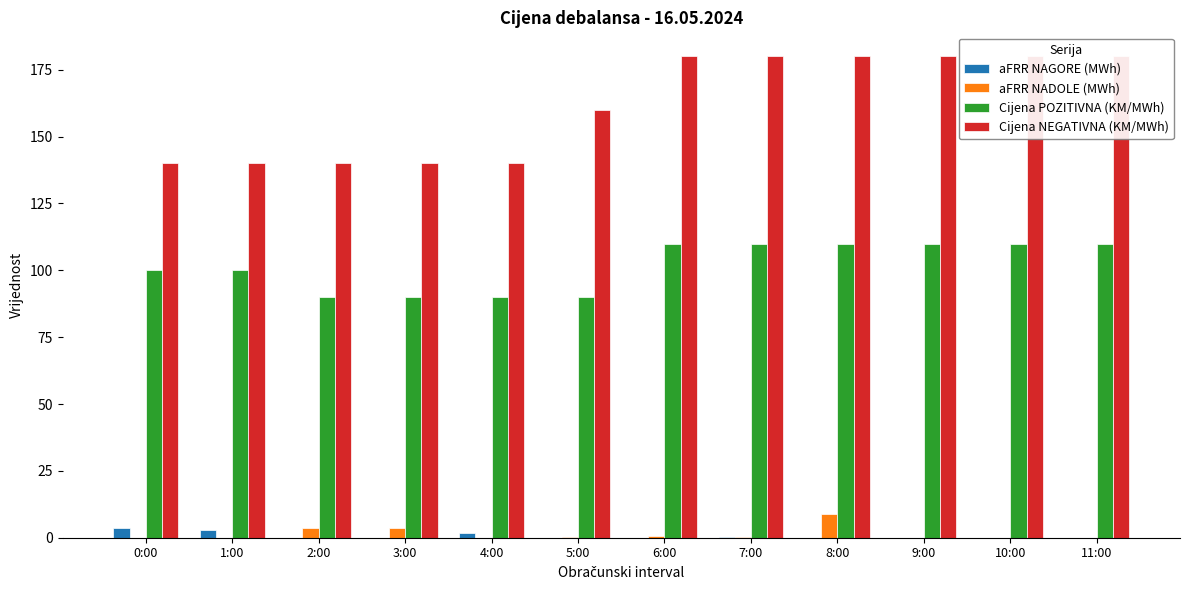

How many bars are there in each group?

4